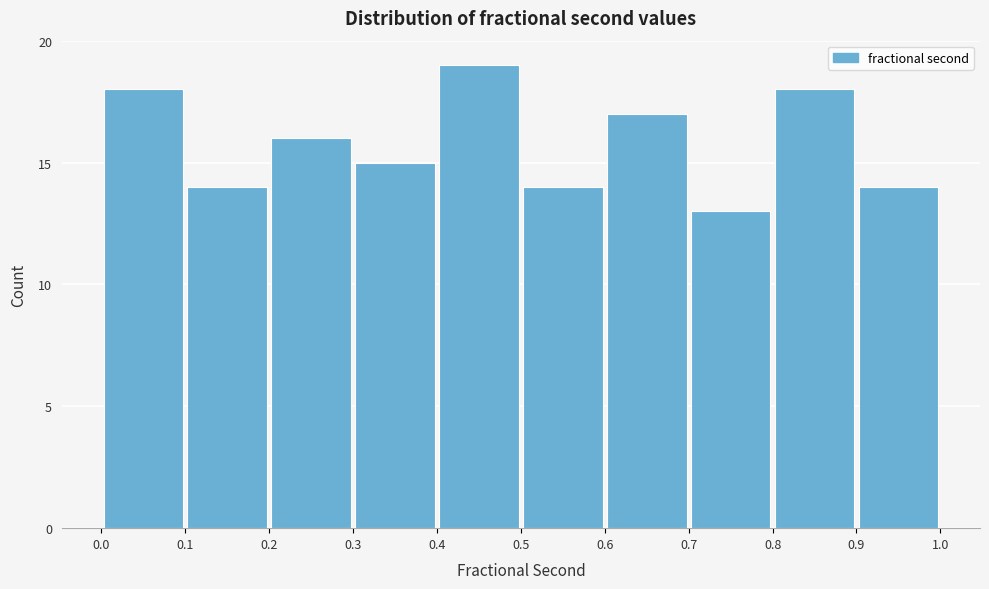

Reading left to right, list every bar in this chart as the range it spans on the x-axis followed by its height. The values are not printed on the chart, so give them approximately, as read against the axis.

0.0 to 0.1: 18
0.1 to 0.2: 14
0.2 to 0.3: 16
0.3 to 0.4: 15
0.4 to 0.5: 19
0.5 to 0.6: 14
0.6 to 0.7: 17
0.7 to 0.8: 13
0.8 to 0.9: 18
0.9 to 1.0: 14